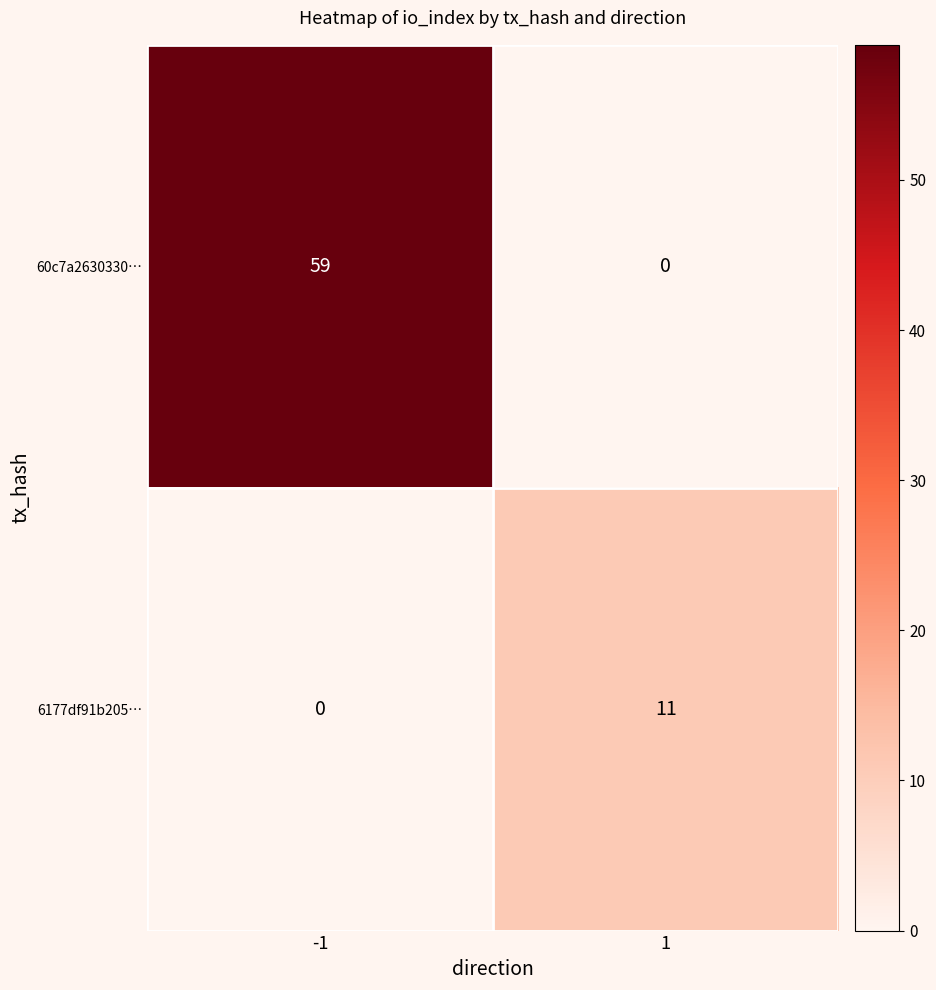

Reading right to left, extract all data points from this chart.

60c7a2630330…: 1=0	-1=59
6177df91b205…: 1=11	-1=0